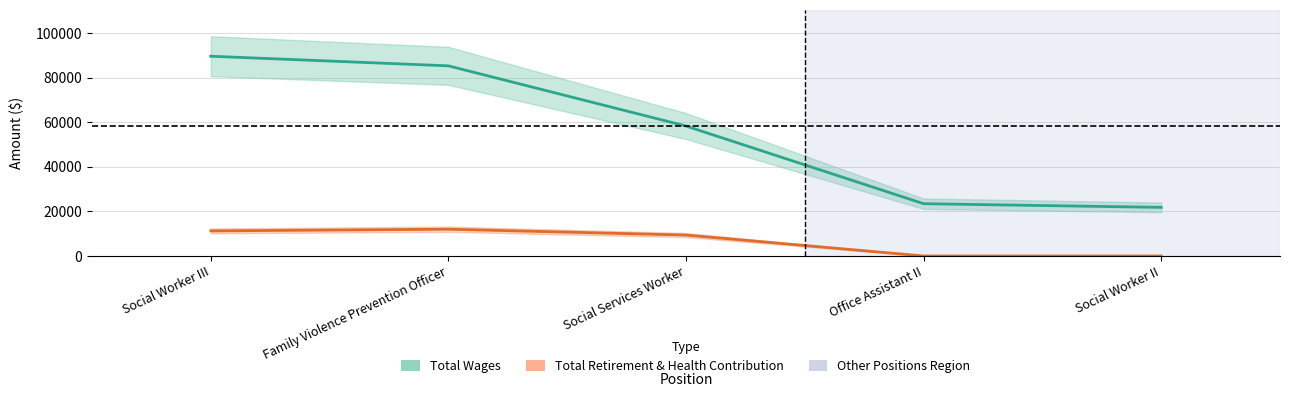

At which label is Total Wages closest to 55738?

Social Services Worker